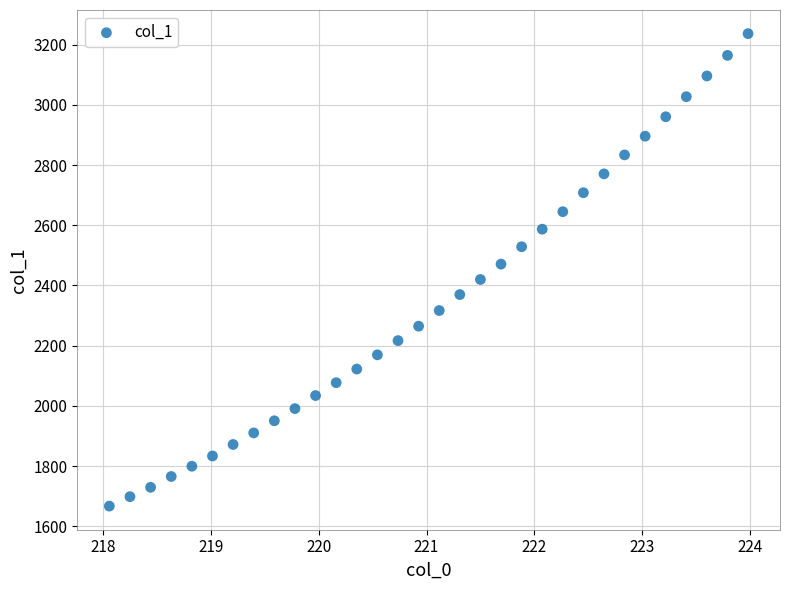

What is the range of X values (max minus min)?

5.9